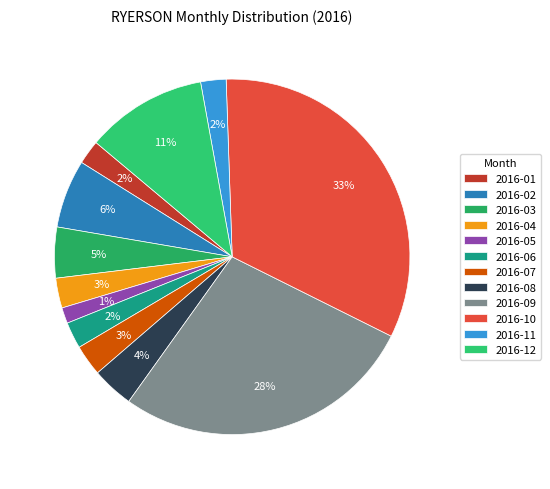

Is there any slice that represents more than half of the pie?

No